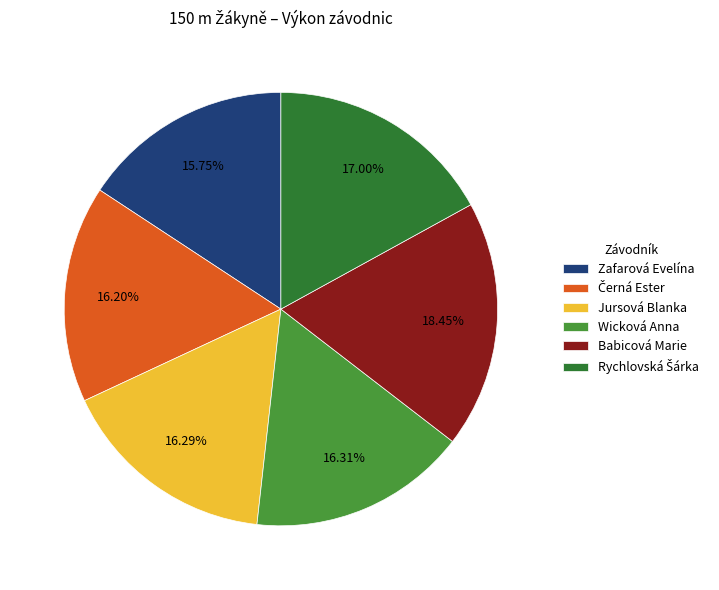

Is there any slice that represents more than half of the pie?

No